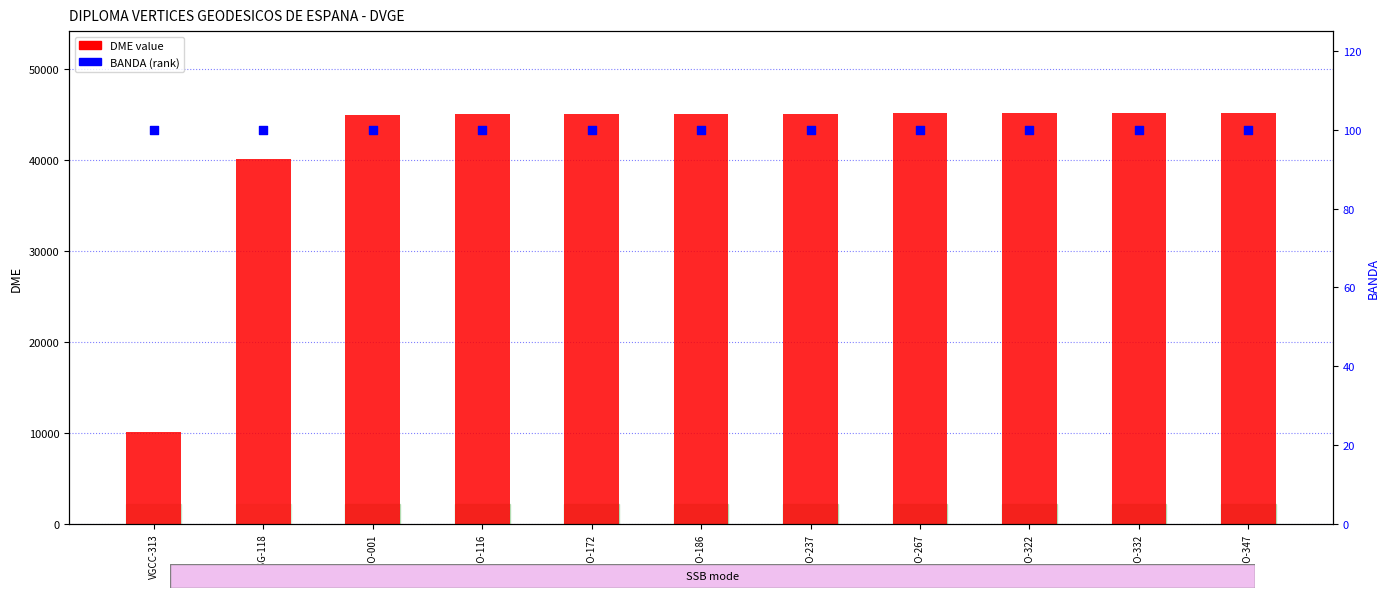

At which category is the sum across all series the highest?

VGTO-347